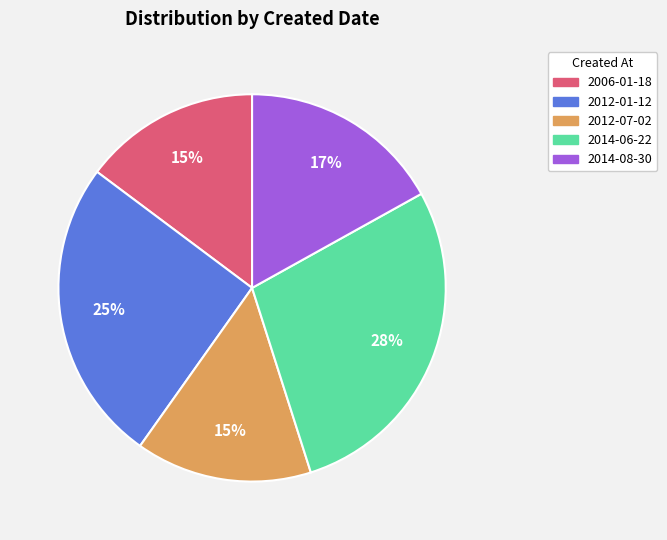

Is the sum of 2012-07-02 and 2012-01-12 greater than half?

No